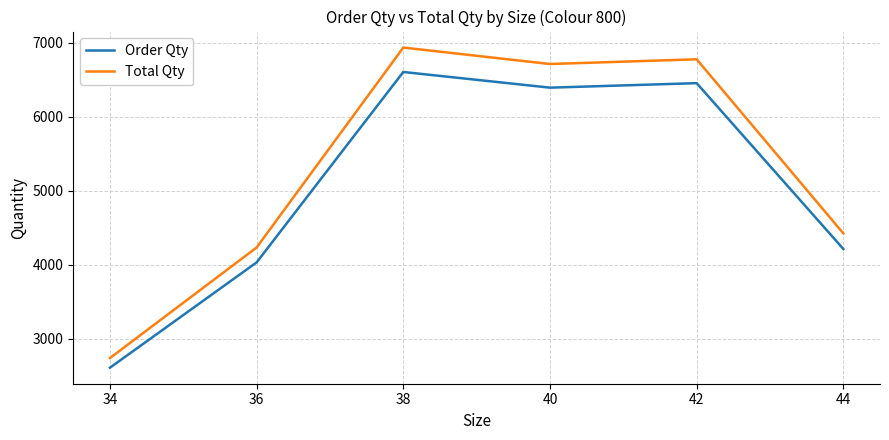

At which category does the chart reach its peak across all series?

38